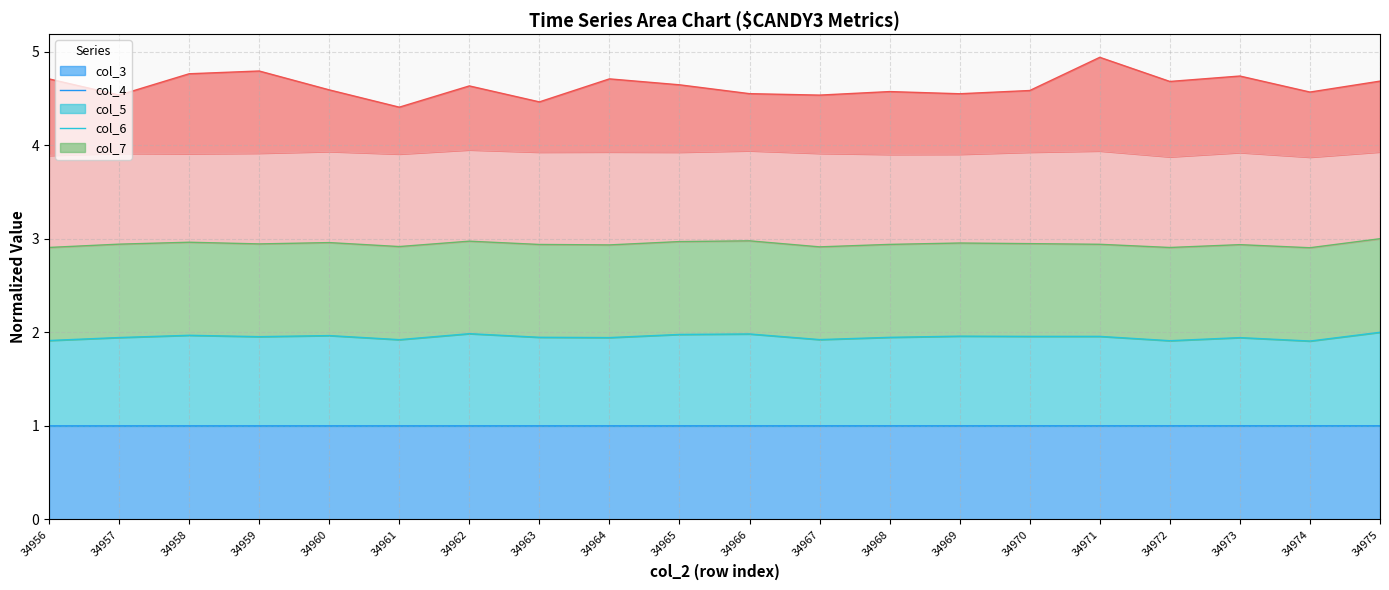

What is the difference between the maximum and minimum values in the col_4 series?

0.1